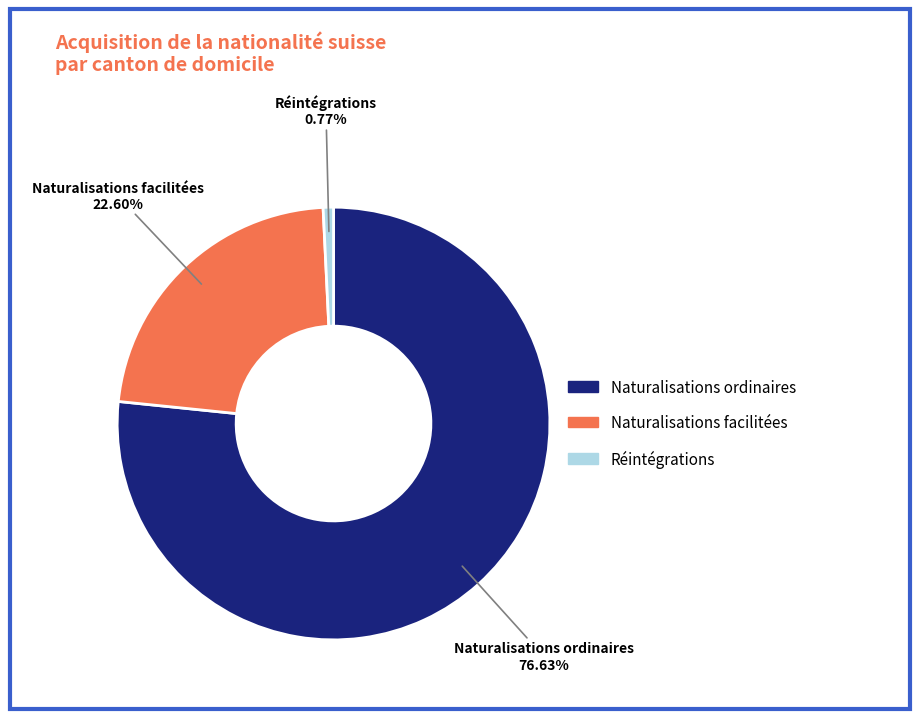

Count the number of slices in the pie.

3